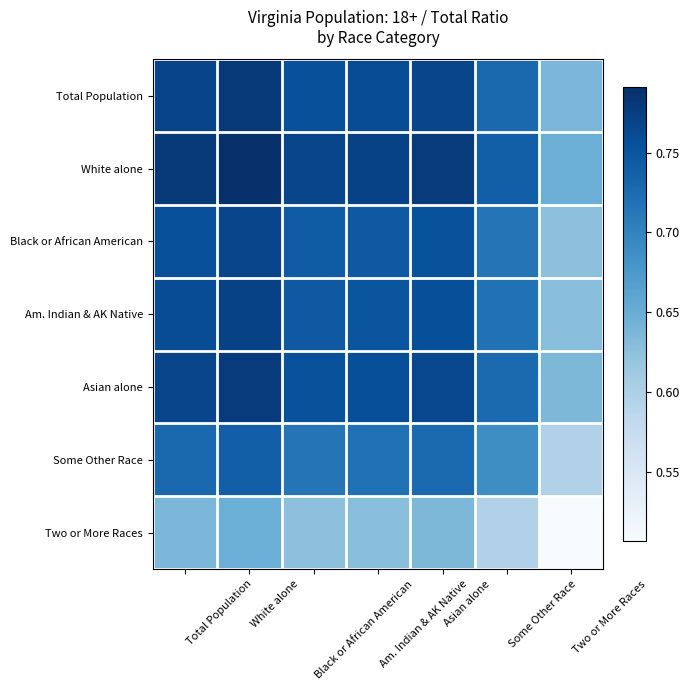

What is the total value across all series at White alone?

5.3